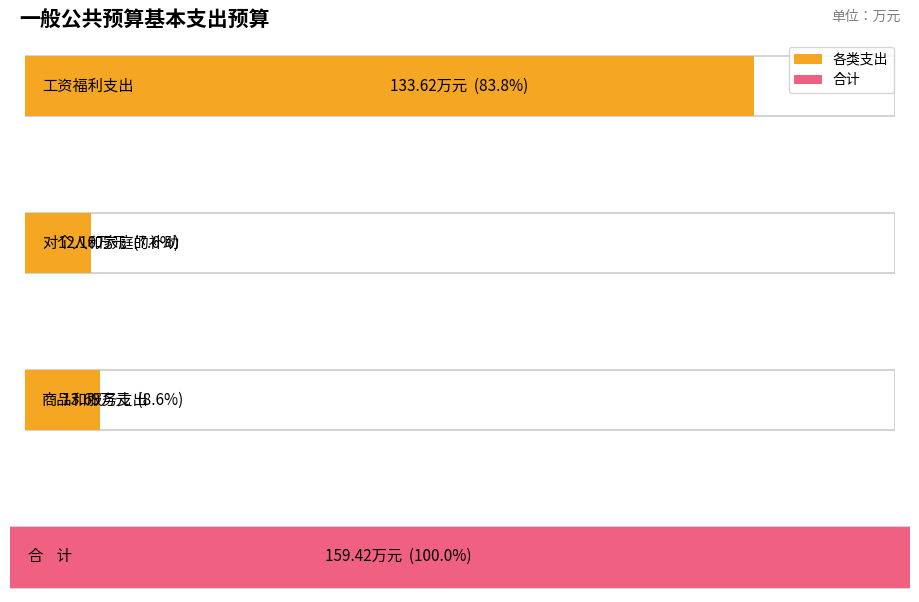

Which series has the largest range (max minus min)?

工资福利支出